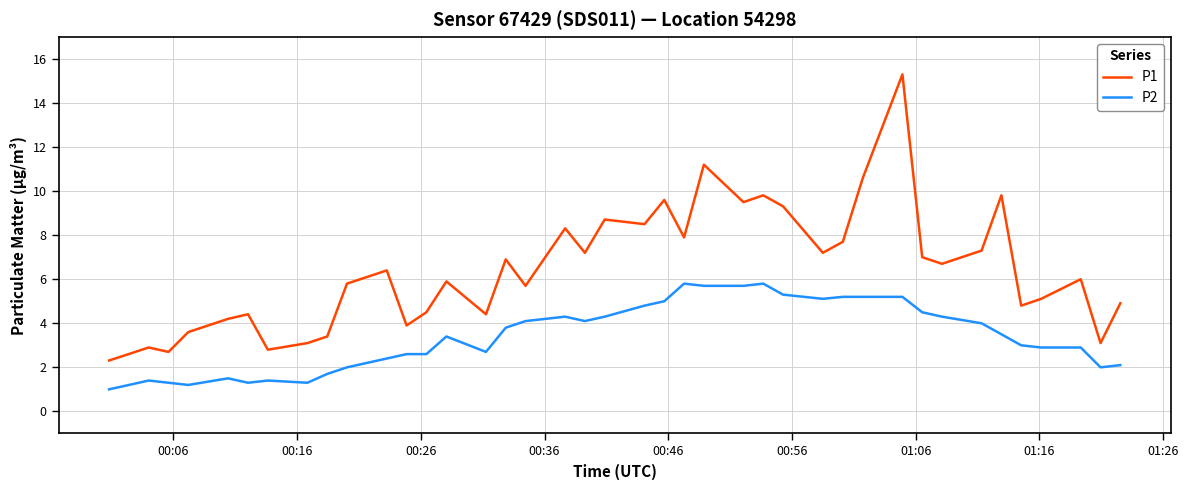

What is the maximum value for P1?

15.3